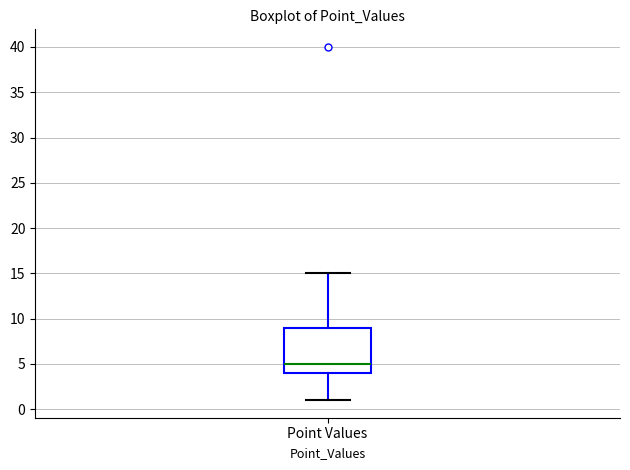

Where is the upper edge of the box for Point Values on the y-axis? The values are not printed on the chart, so give them approximately, as read against the axis.

9